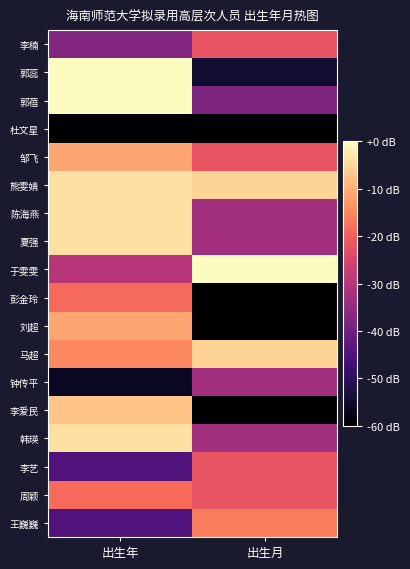

How many data points does each series have?

2